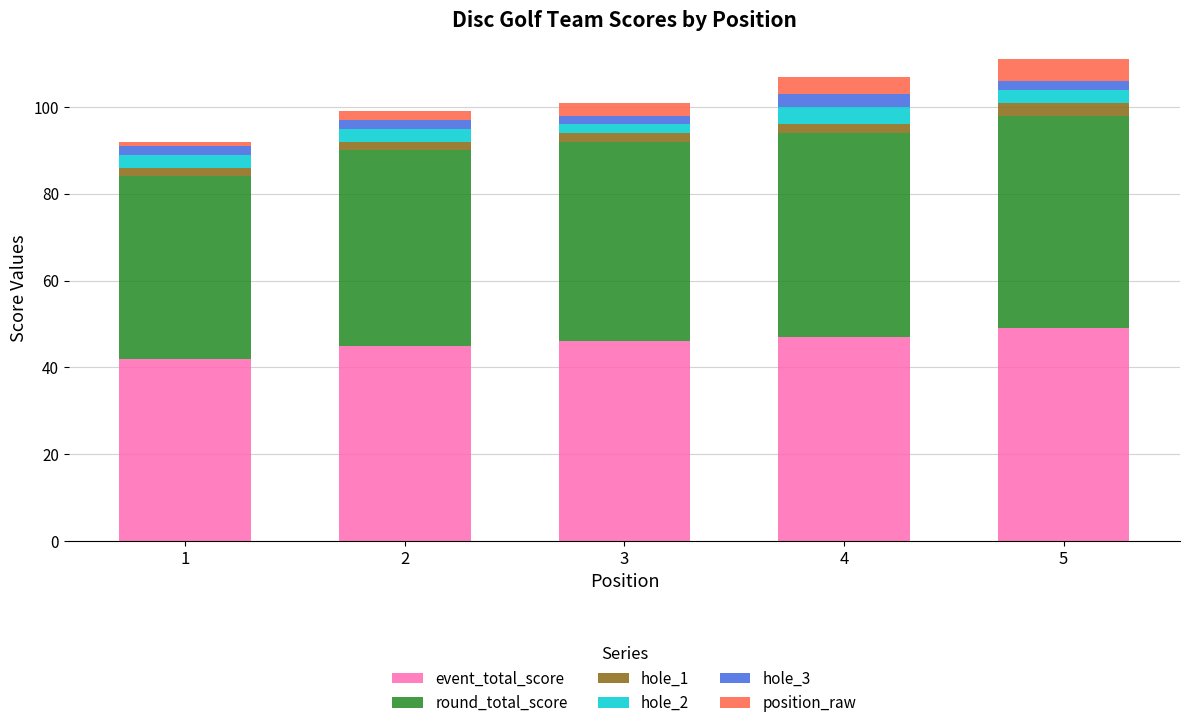

What is the lowest value of the event_total_score series?

42